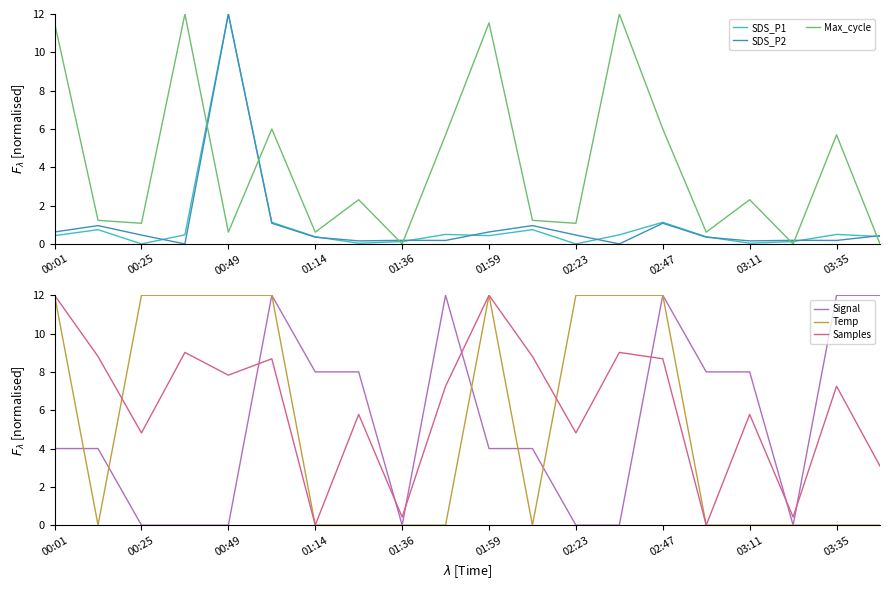

Is it true that Signal equals -7.0 at 17?

False